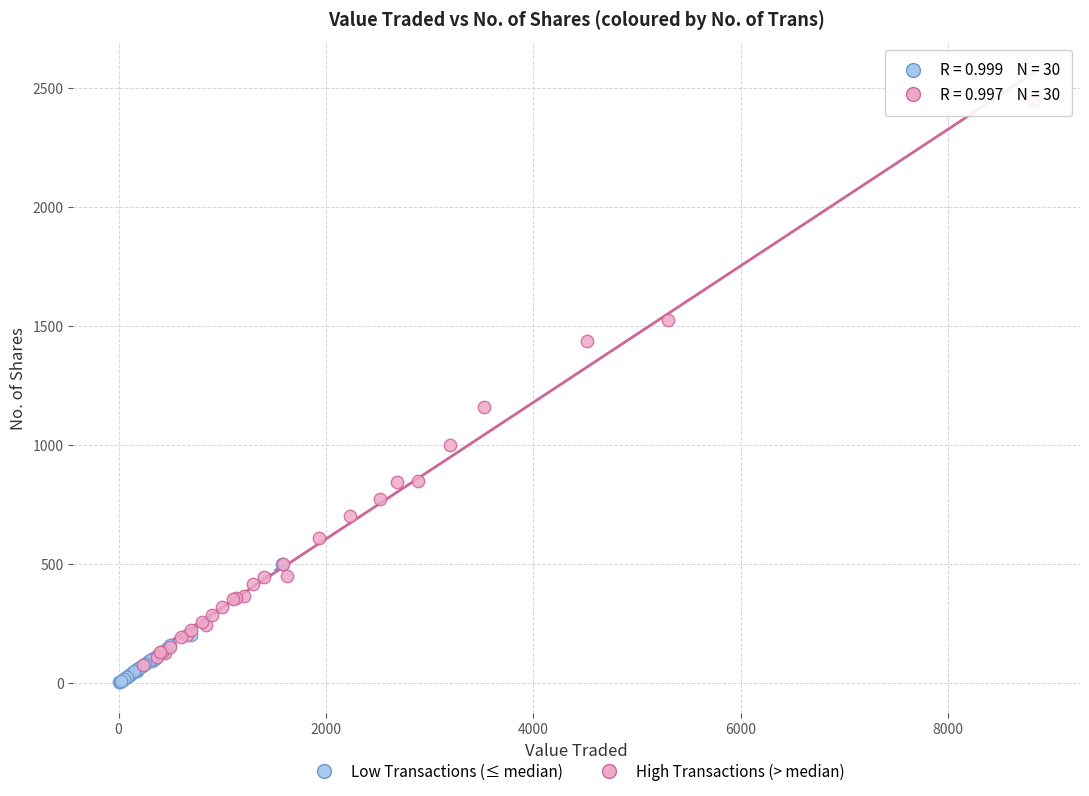

Which series contains the highest Y value?

High Transactions (> median)